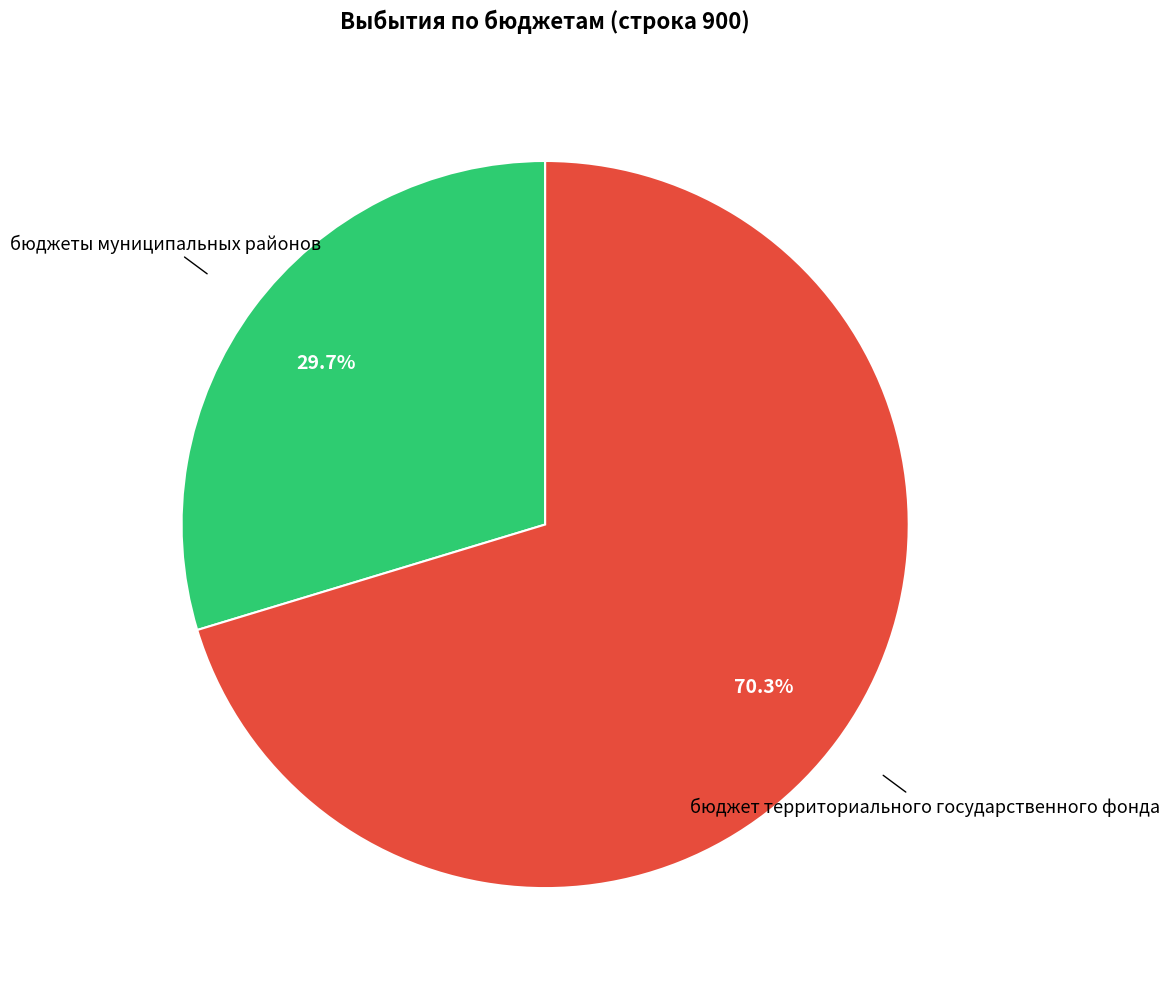

Is there any slice that represents more than half of the pie?

Yes